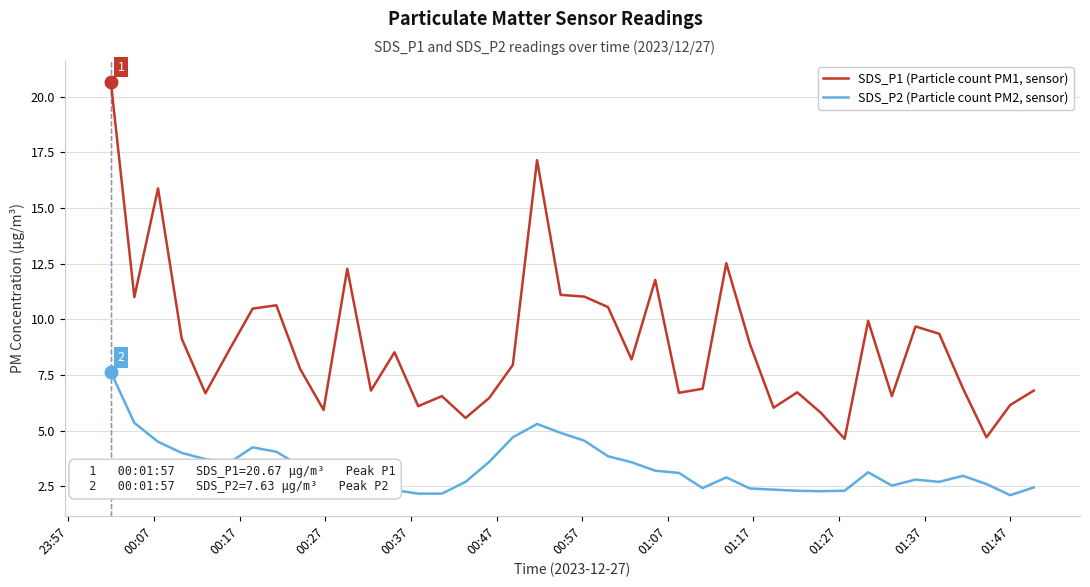

Rank the series by their maximum value, from lowest to highest.

SDS_P2 (Particle count PM2, sensor), SDS_P1 (Particle count PM1, sensor)